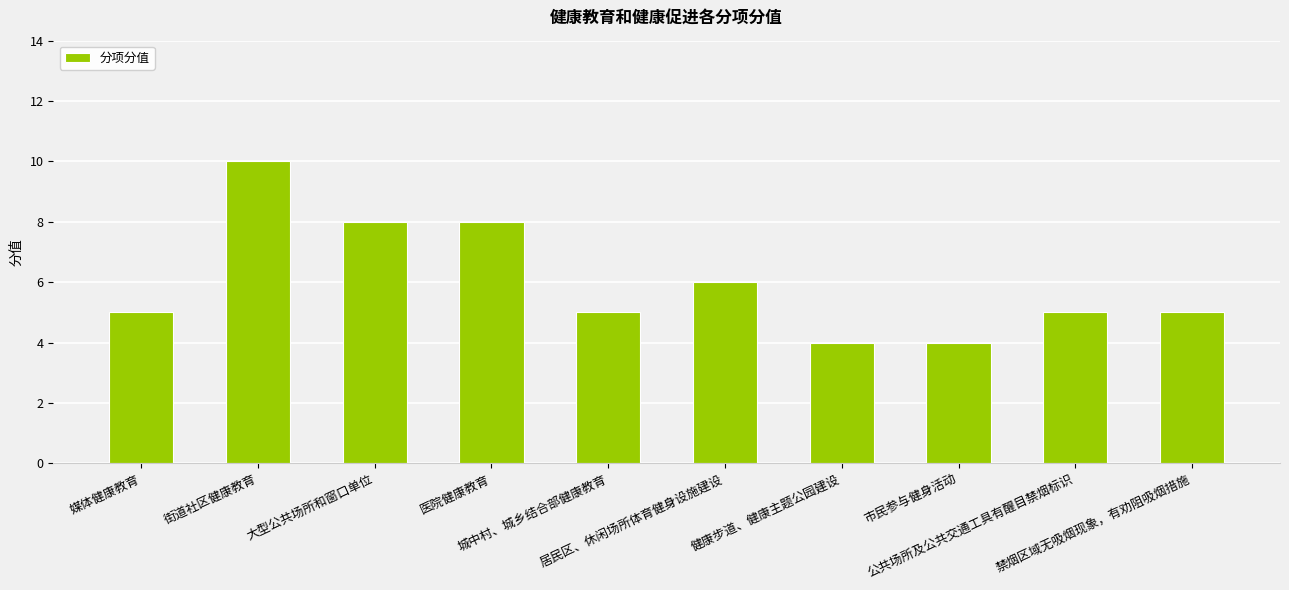

What is the sum of the values at 公共场所及公共交通工具有醒目禁烟标识 and 城中村、城乡结合部健康教育?

10